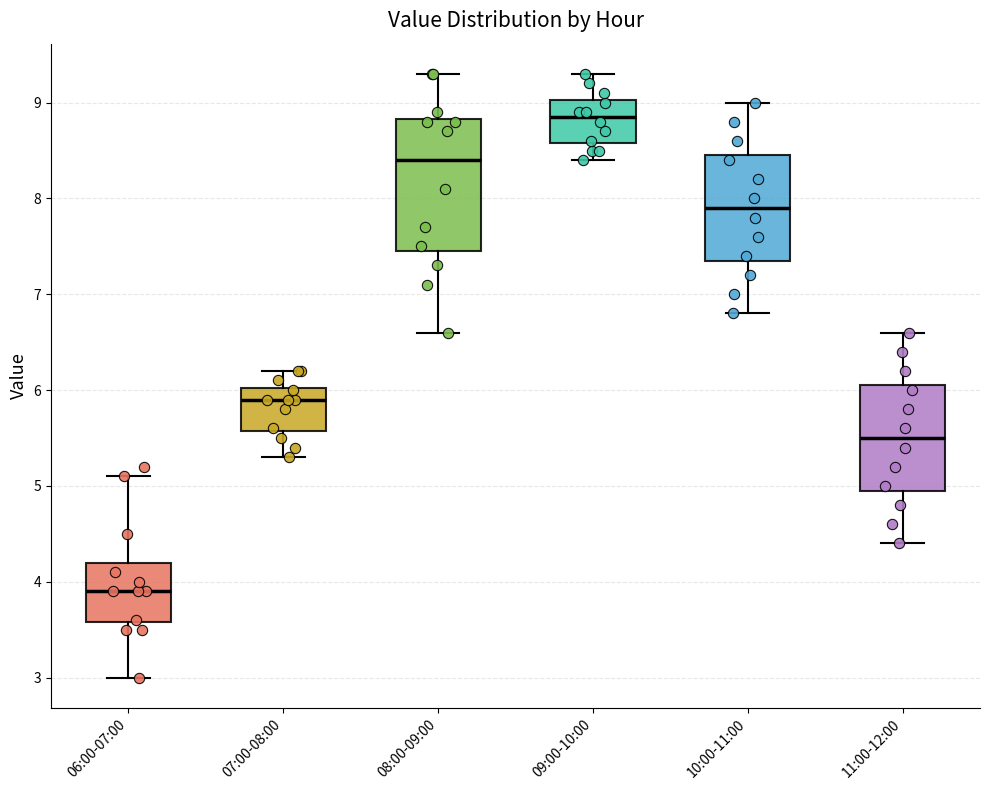

Which box is the tallest, from its lower edge to its upper edge?

08:00-09:00